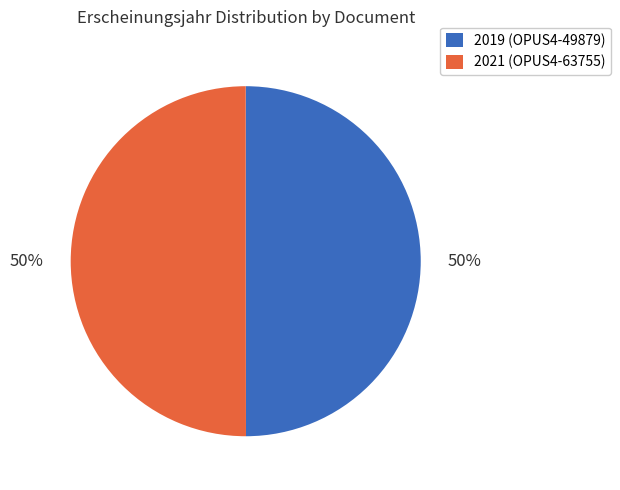

To the nearest percent, what is the average slice percentage?

50%